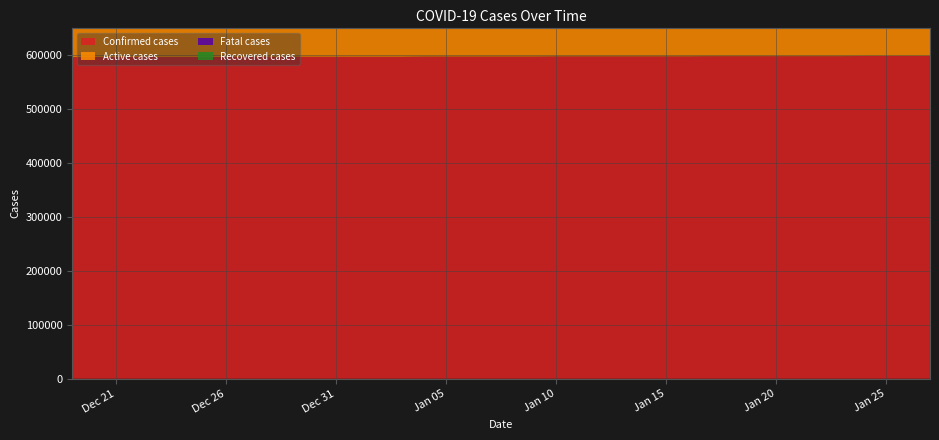

Reading left to right, what are all the values shown in this chart?

Confirmed cases: 0=595745	1=596193	2=596193	3=596193	4=596193	5=596193	6=596193	7=596193	8=596550	9=596550	10=596550	11=596550	12=596550	13=596550	14=596550	15=596550	16=596914	17=596914	18=596914	19=596914	20=596914	21=596914	22=597216	23=597216	24=597216	25=597216	26=597216	27=597216	28=597216	29=597598	30=597598	31=597598	32=597598	33=597598	34=597598	35=597598	36=598073	37=598073	38=598073	39=598073
Active cases: 0=583823	1=584264	2=584264	3=584264	4=584264	5=584264	6=584264	7=584264	8=584617	9=584617	10=584617	11=584617	12=584617	13=584617	14=584617	15=584617	16=584981	17=584978	18=584978	19=584978	20=584978	21=584978	22=585276	23=585276	24=585276	25=585276	26=585276	27=585276	28=585276	29=585651	30=585651	31=585651	32=585651	33=585651	34=585651	35=585651	36=586123	37=586123	38=586123	39=586123
Fatal cases: 0=11922	1=11929	2=11929	3=11929	4=11929	5=11929	6=11929	7=11929	8=11933	9=11933	10=11933	11=11933	12=11933	13=11933	14=11933	15=11933	16=11933	17=11936	18=11936	19=11936	20=11936	21=11936	22=11940	23=11940	24=11940	25=11940	26=11940	27=11940	28=11940	29=11947	30=11947	31=11947	32=11947	33=11947	34=11947	35=11947	36=11950	37=11950	38=11950	39=11950
Recovered cases: 0=0	1=0	2=0	3=0	4=0	5=0	6=0	7=0	8=0	9=0	10=0	11=0	12=0	13=0	14=0	15=0	16=0	17=0	18=0	19=0	20=0	21=0	22=0	23=0	24=0	25=0	26=0	27=0	28=0	29=0	30=0	31=0	32=0	33=0	34=0	35=0	36=0	37=0	38=0	39=0